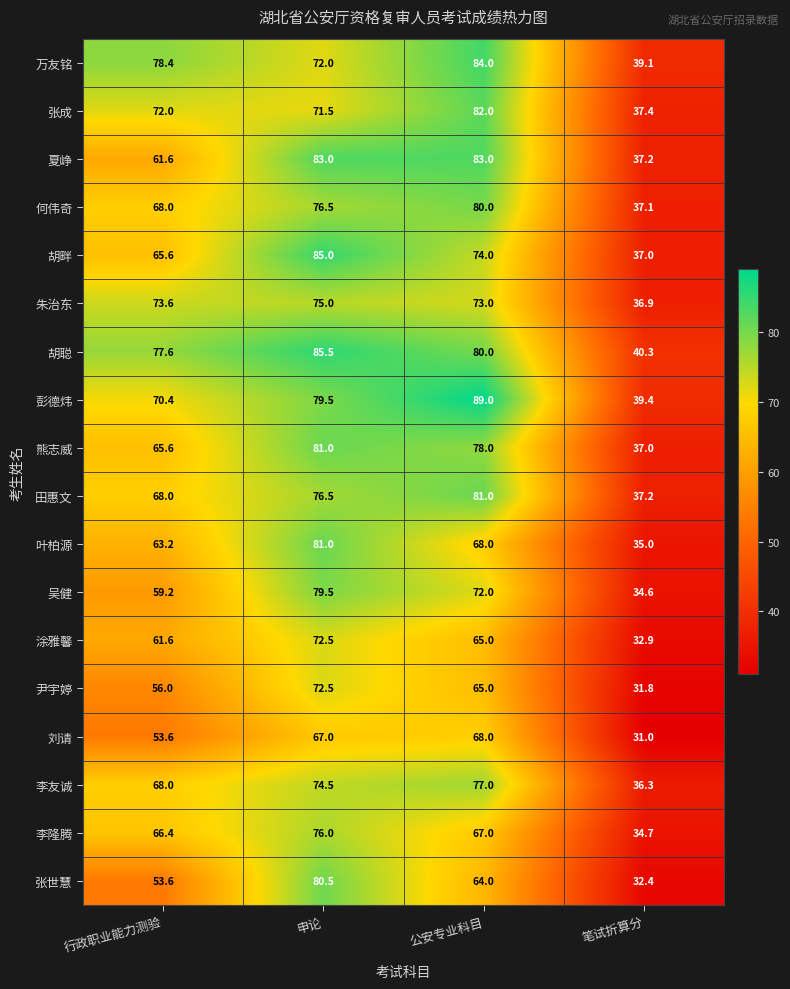

At how many categories does at least one series exceed 51?

3